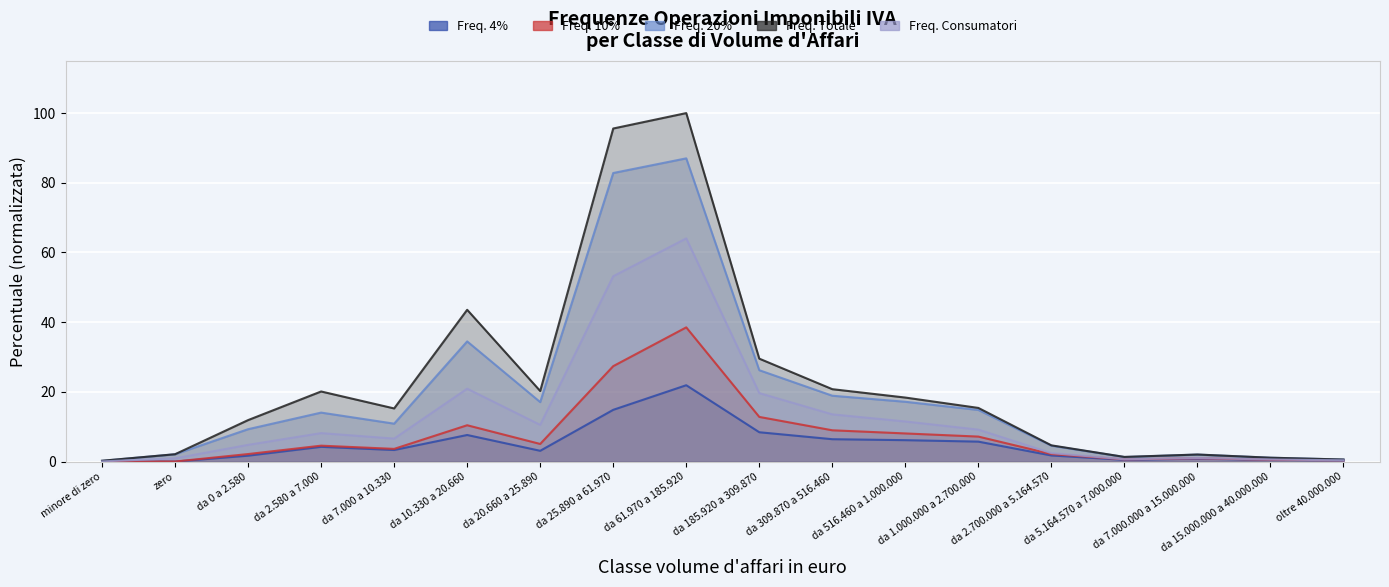

List the labels in order of Freq. 20% value, largest first.

da 61.970 a 185.920, da 25.890 a 61.970, da 10.330 a 20.660, da 185.920 a 309.870, da 309.870 a 516.460, da 516.460 a 1.000.000, da 20.660 a 25.890, da 1.000.000 a 2.700.000, da 2.580 a 7.000, da 7.000 a 10.330, da 0 a 2.580, da 2.700.000 a 5.164.570, zero, da 7.000.000 a 15.000.000, da 5.164.570 a 7.000.000, da 15.000.000 a 40.000.000, oltre 40.000.000, minore di zero